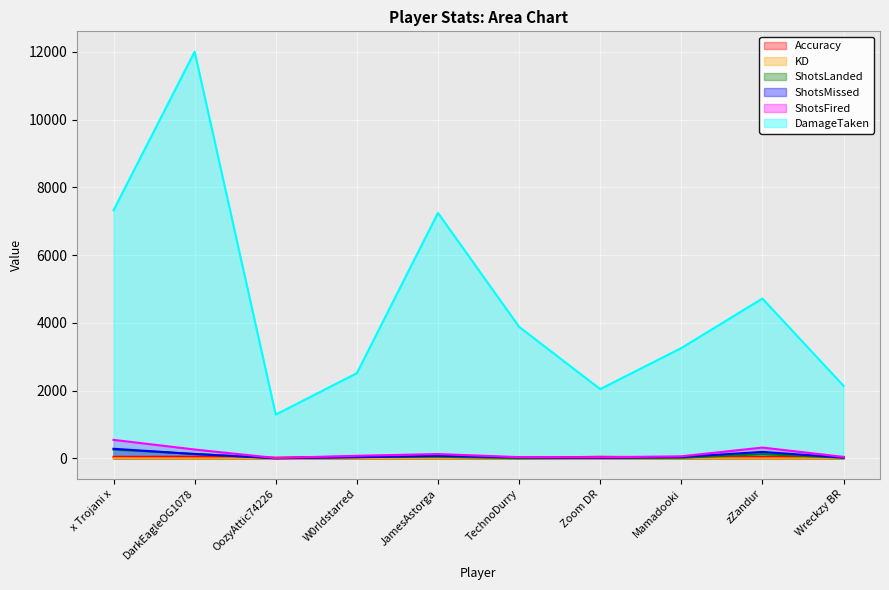

True or false: ShotsMissed and KD cross at least once.

False